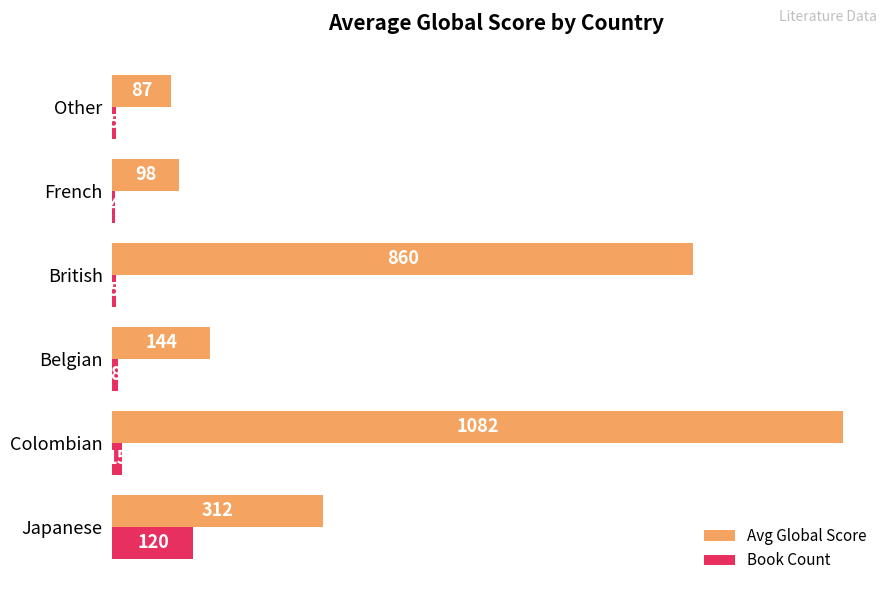

At how many categories does at least one series exceed 409?

2